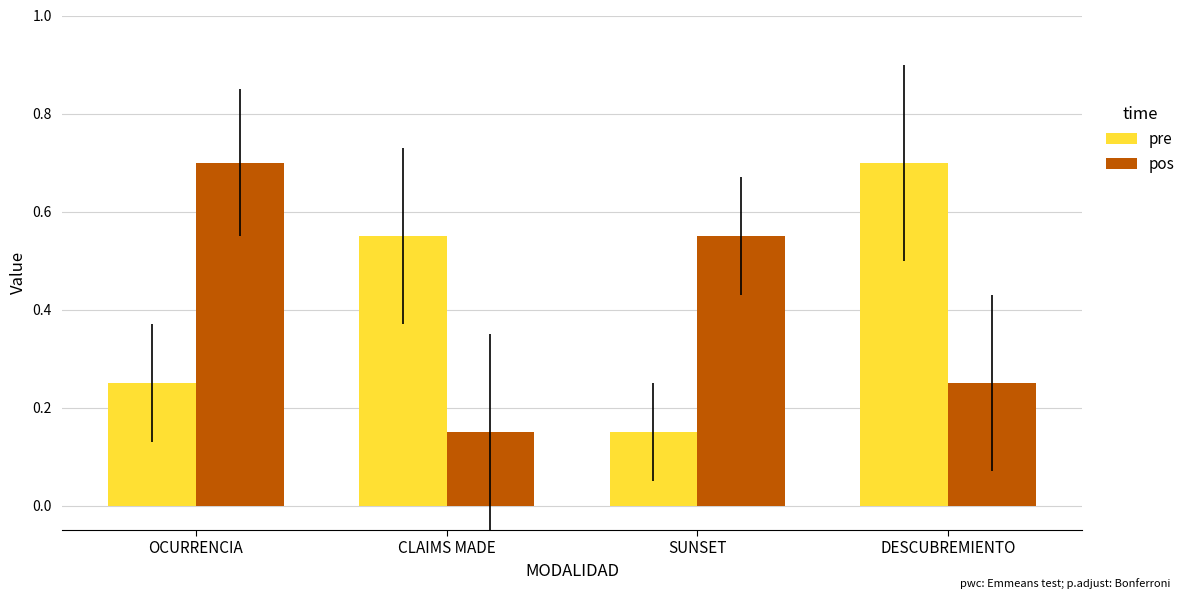

Rank the series at SUNSET from highest to lowest value.

pos, pre